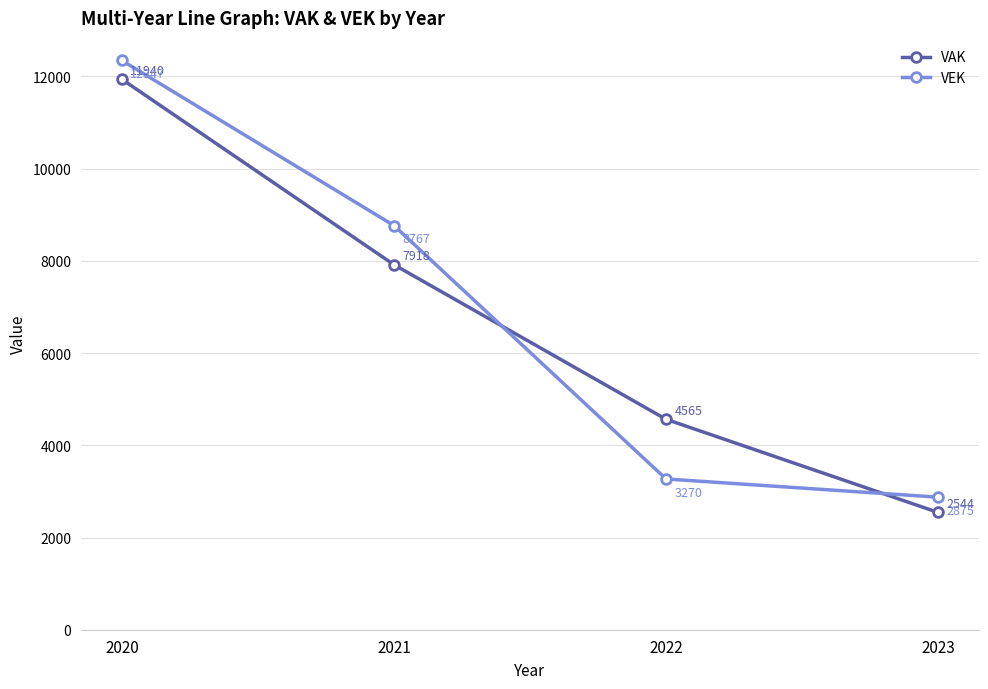

What is the greatest value displayed?

12347